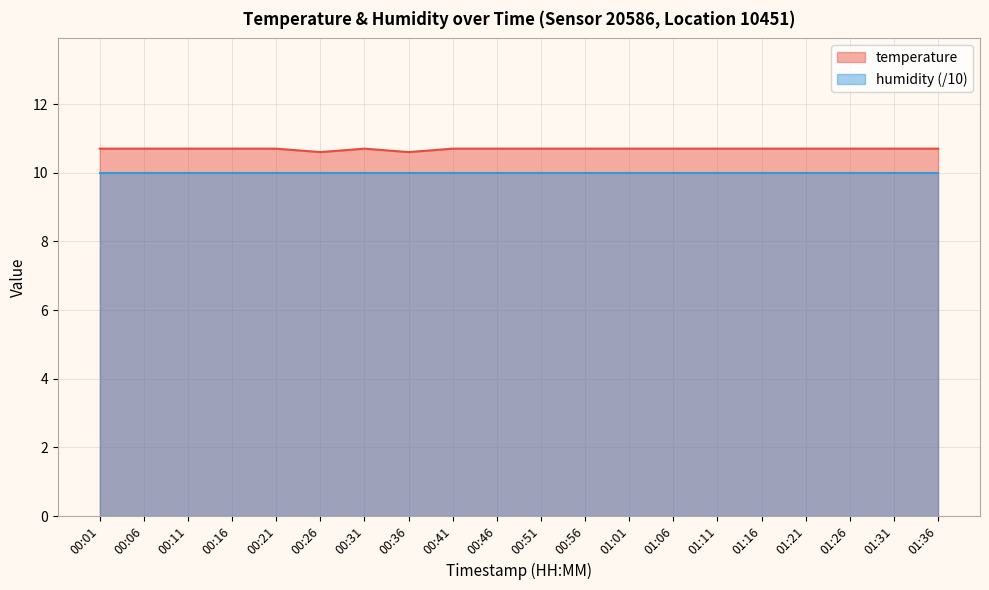

Count the number of categories in the chart.

20